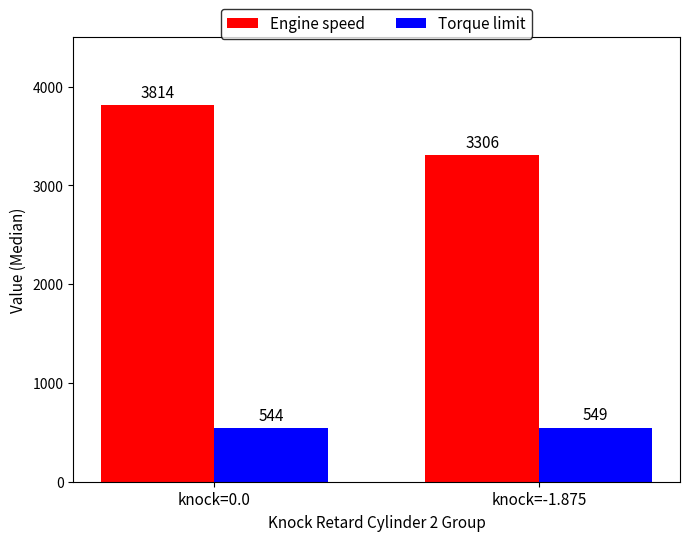

Which series has the largest range (max minus min)?

Engine speed